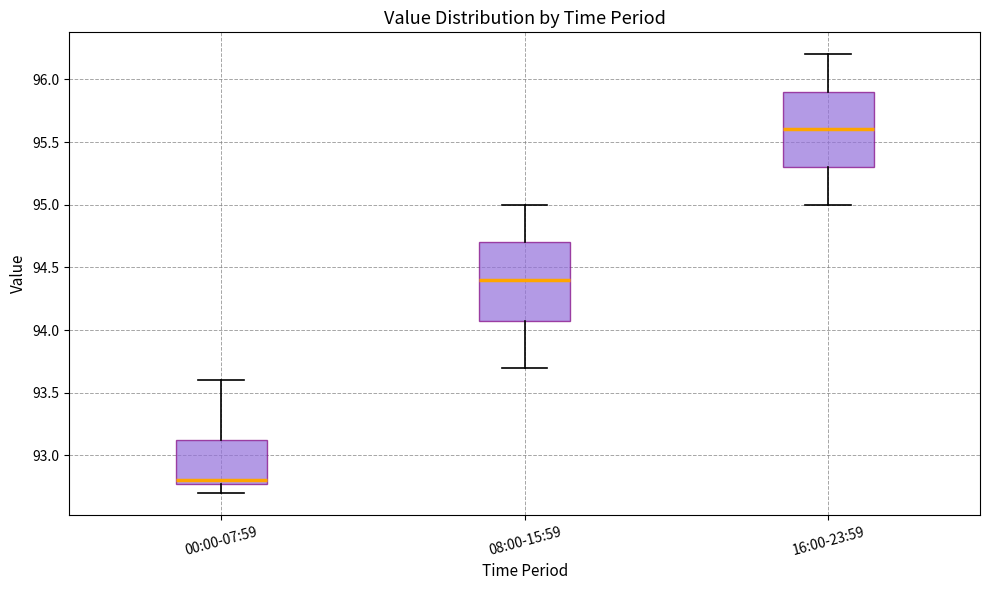

Where is the lower edge of the box for 16:00-23:59 on the y-axis? The values are not printed on the chart, so give them approximately, as read against the axis.

95.30